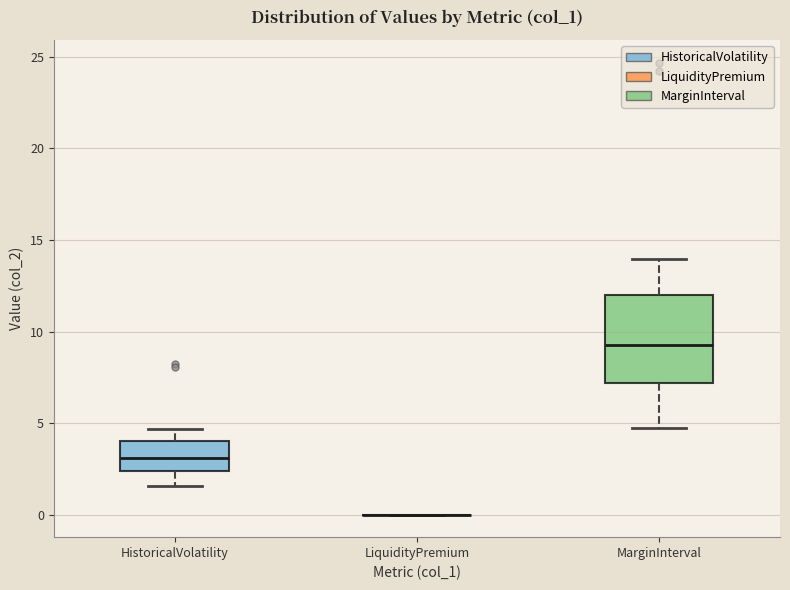

Reading left to right, read every box against the y-axis: the position of its median line, the range the box covers, and the ends of its whiskers. The values are not printed on the chart, so give them approximately, as read against the axis.

HistoricalVolatility: median 3.0, box 2.5 to 4.0, whiskers 1.5 to 4.5
LiquidityPremium: box collapsed to a line at 0.0, whiskers 0.0 to 0.0
MarginInterval: median 9.5, box 7.0 to 12.0, whiskers 4.5 to 14.0